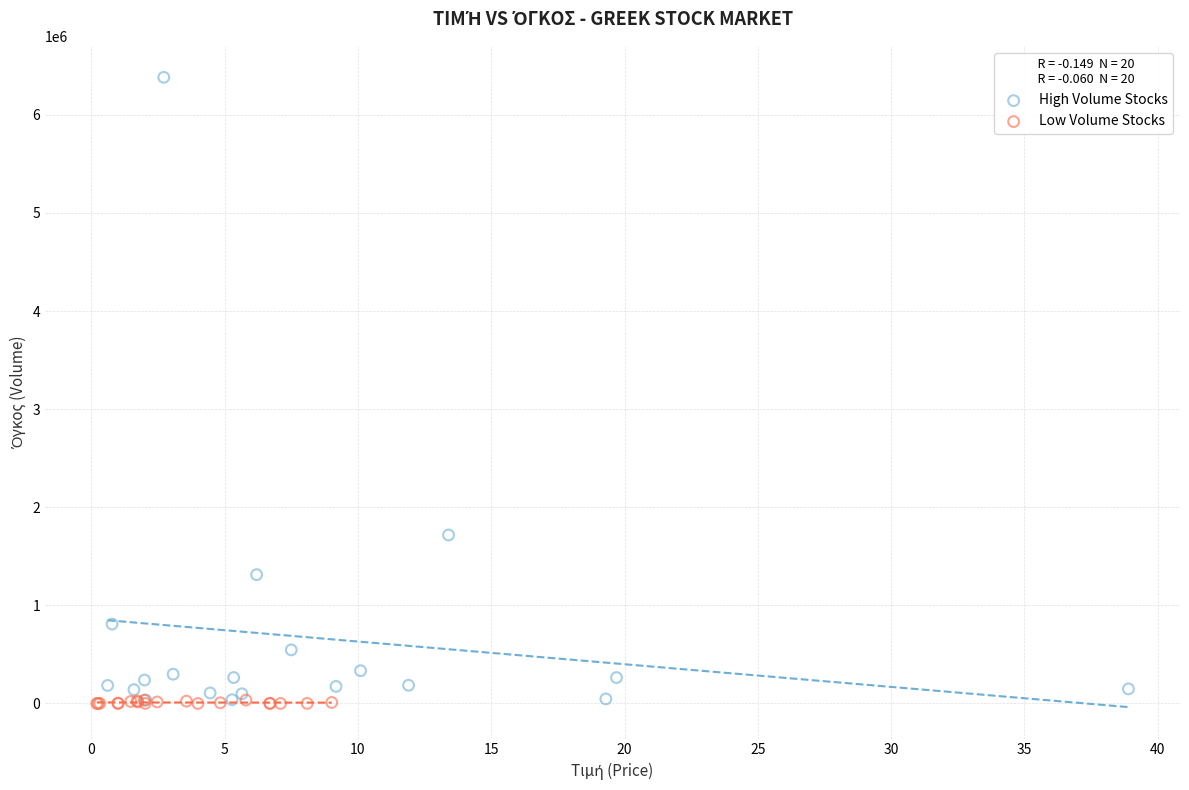

Which series has the largest Y range (max minus min)?

High Volume Stocks